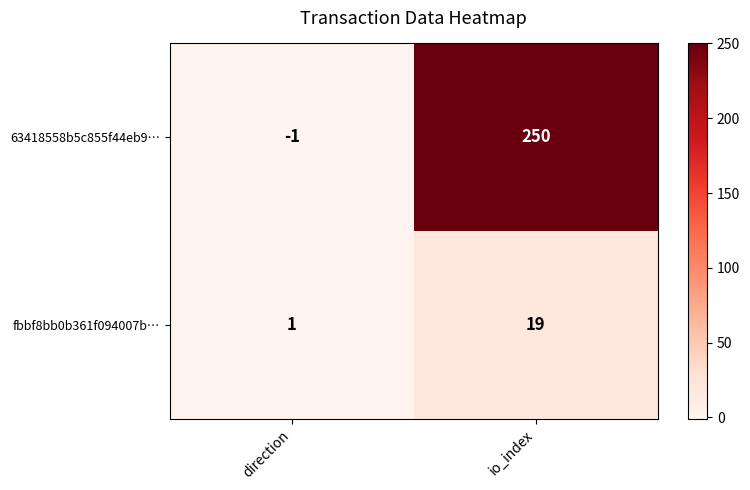

Which category has the lowest value in the fbbf8bb0b361f094007b… series?

direction